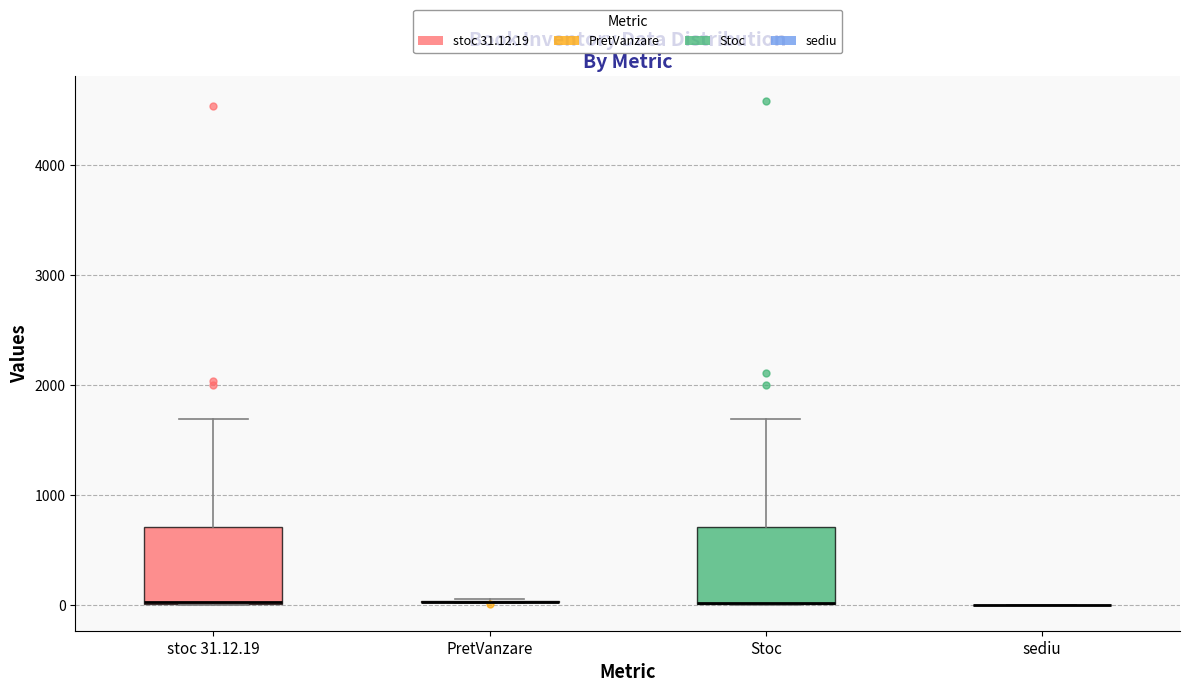

Where is the upper edge of the box for Stoc on the y-axis? The values are not printed on the chart, so give them approximately, as read against the axis.

700